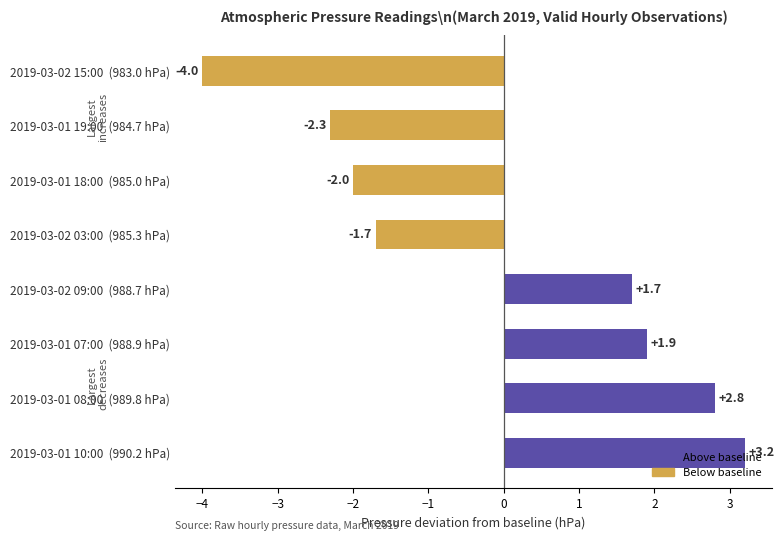

Which label corresponds to the largest value in the chart?

2019-03-01 10:00  (990.2 hPa)